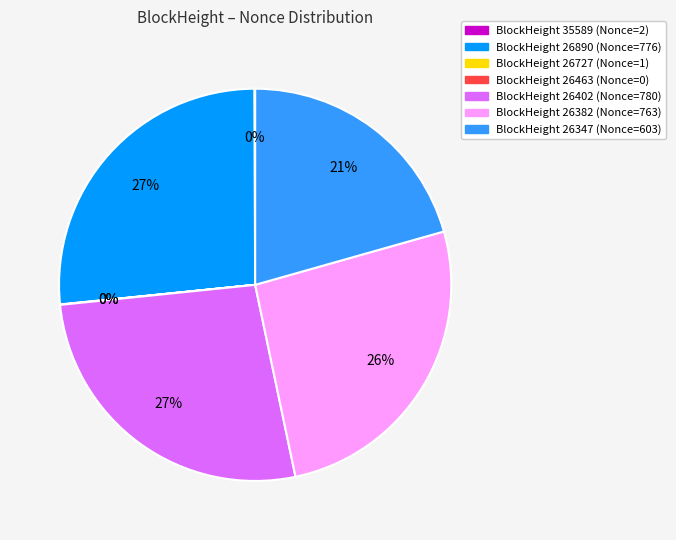

Rank the categories by value from highest to lowest.

26402, 26890, 26382, 26347, 35589, 26727, 26463